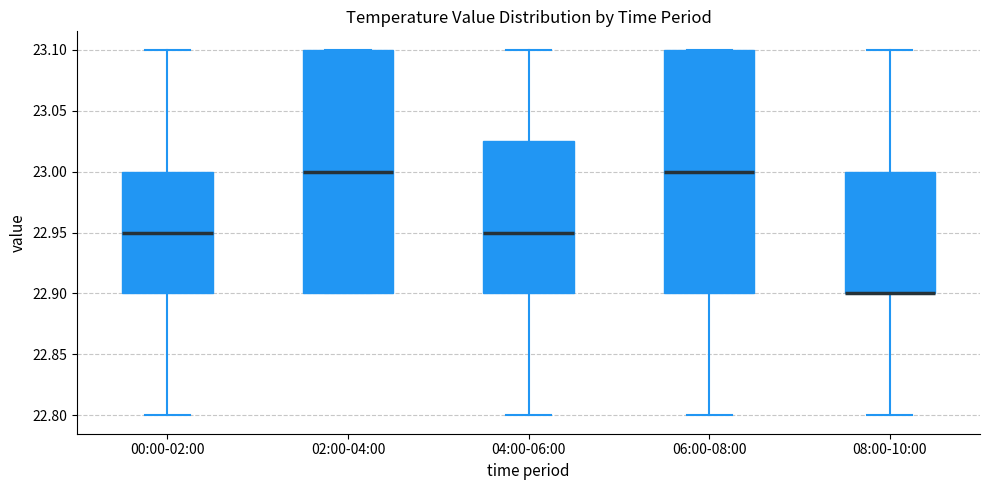

Where is the upper edge of the box for 00:00-02:00 on the y-axis? The values are not printed on the chart, so give them approximately, as read against the axis.

23.000